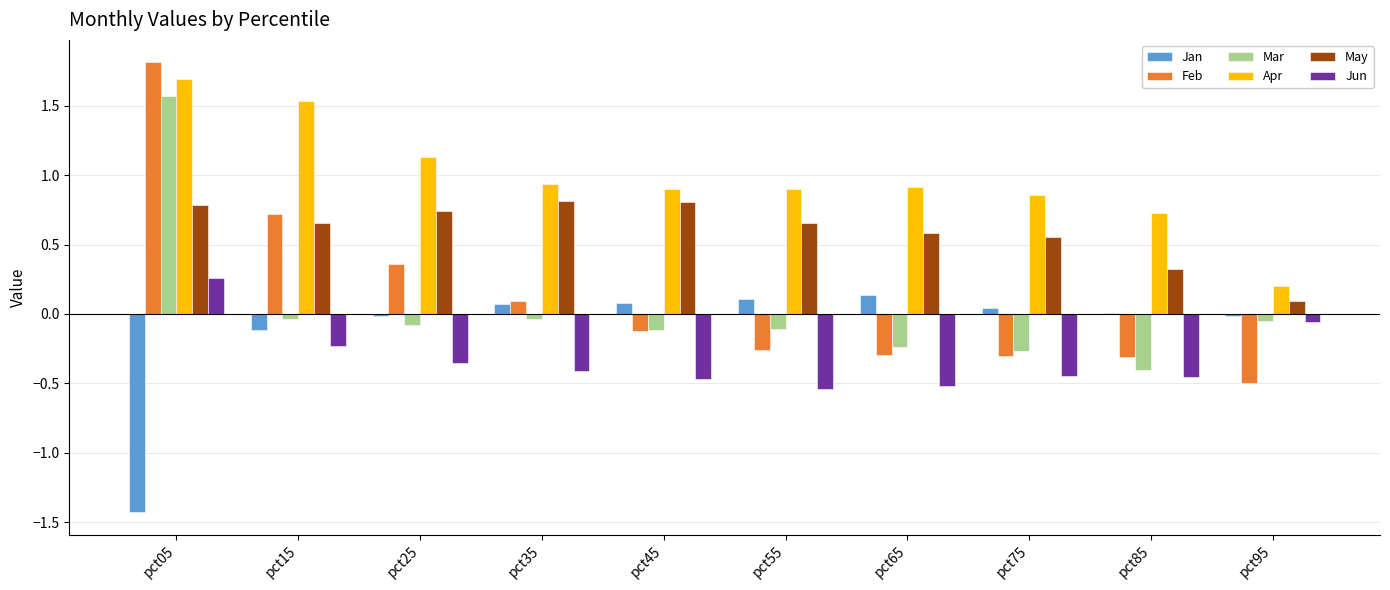

Is the value of May at pct55 greater than the value of Apr at pct55?

No